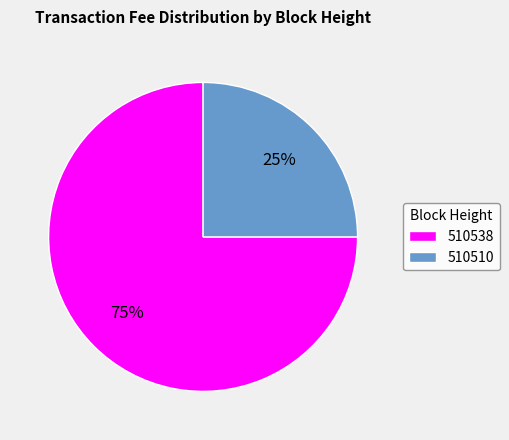

Is it true that 510510 is 25% of the pie?

True